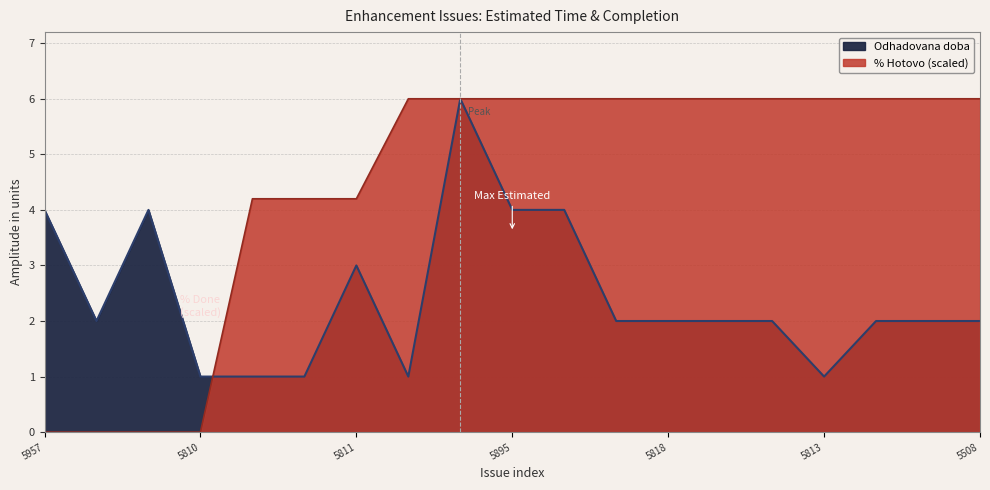

Does the chart have visible grid lines?

Yes